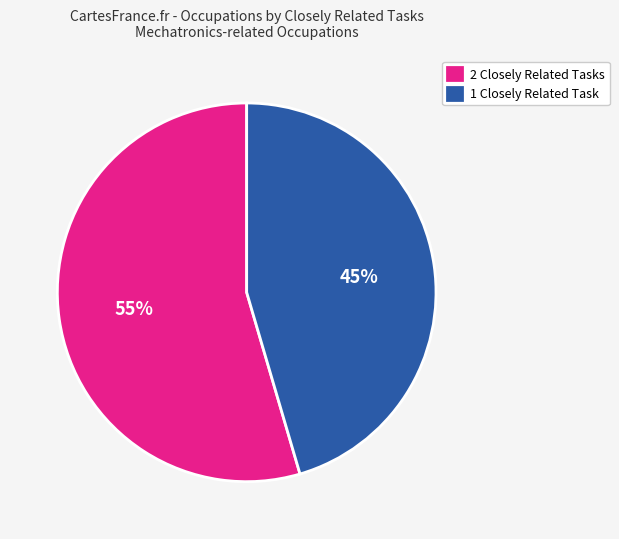

What is the ratio of the value at 1 Closely Related Task to the value at 2 Closely Related Tasks?

0.8